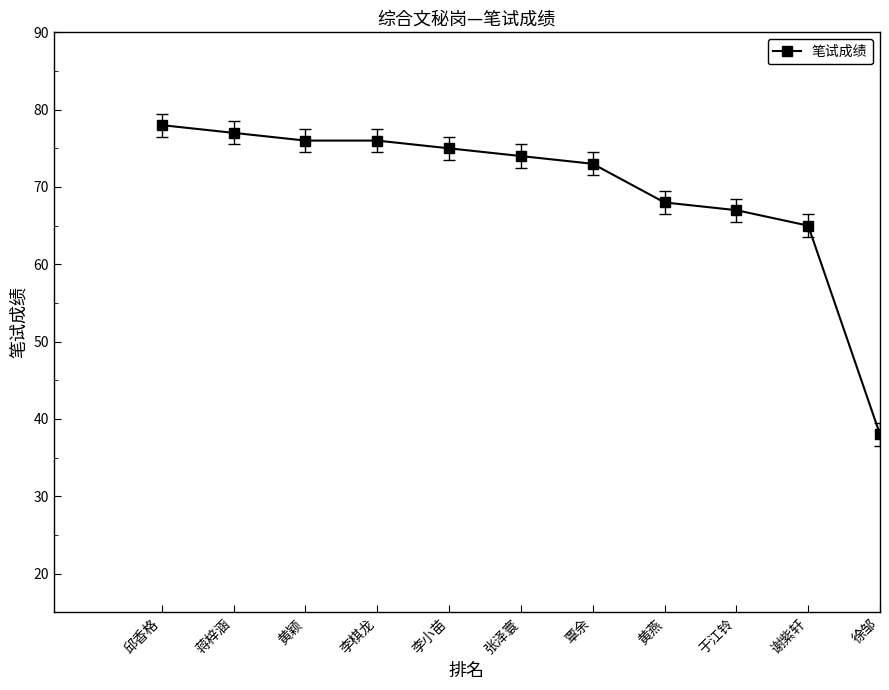

What is the difference between the values at 李小苗 and 徐邹?

37